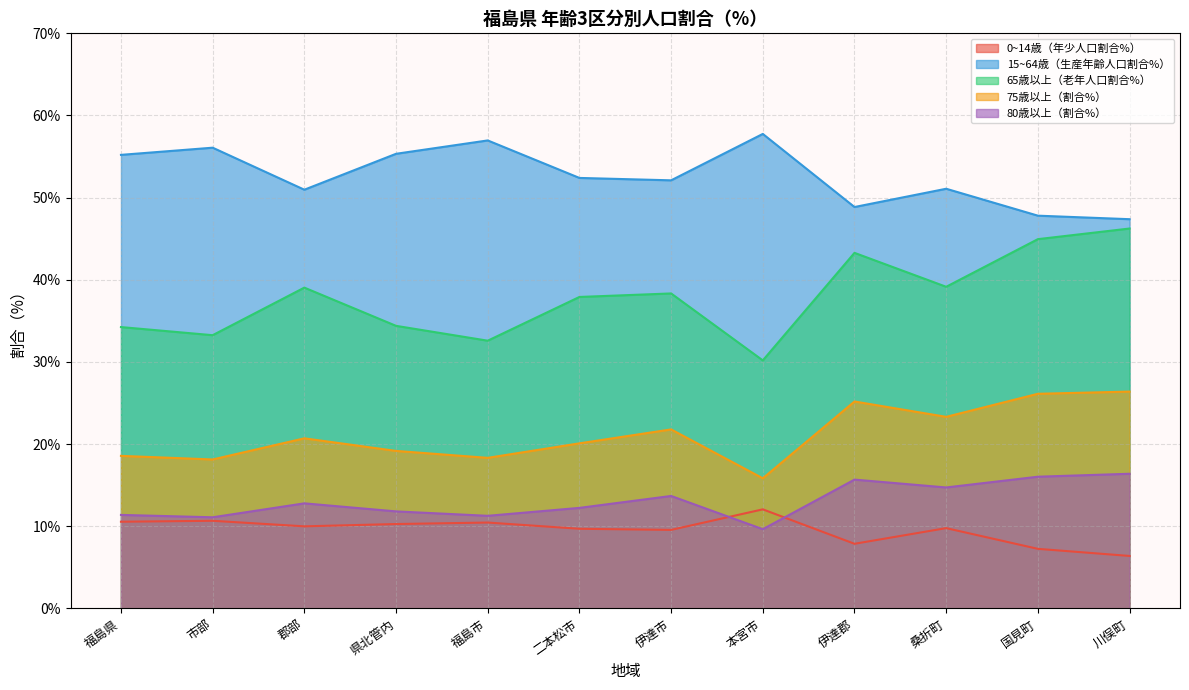

The 65歳以上（老年人口割合%） series shows 43.3 at 伊達郡. True or false?

True